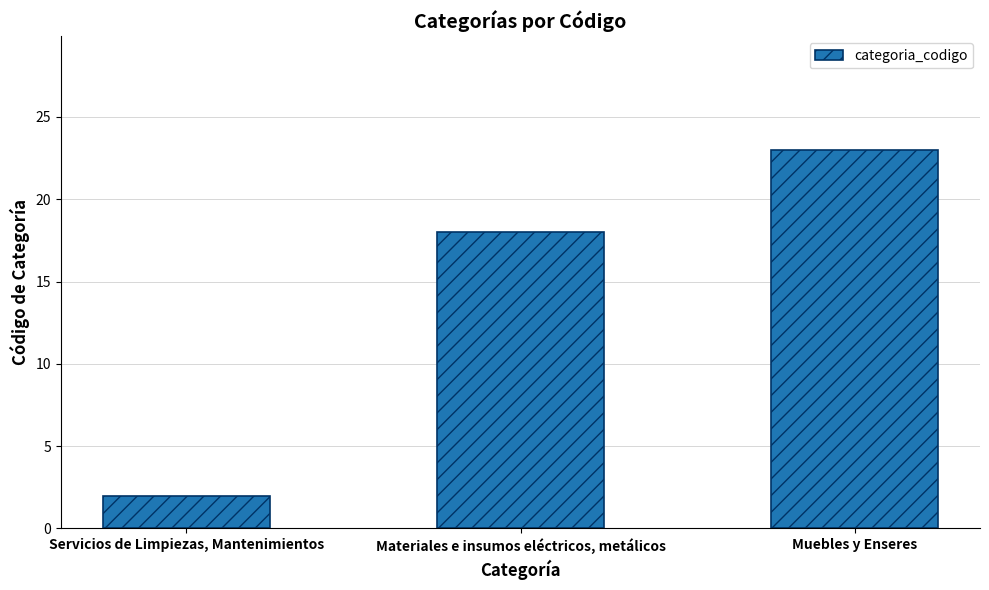

Reading left to right, transcribe all the data shown in this chart.

2	18	23